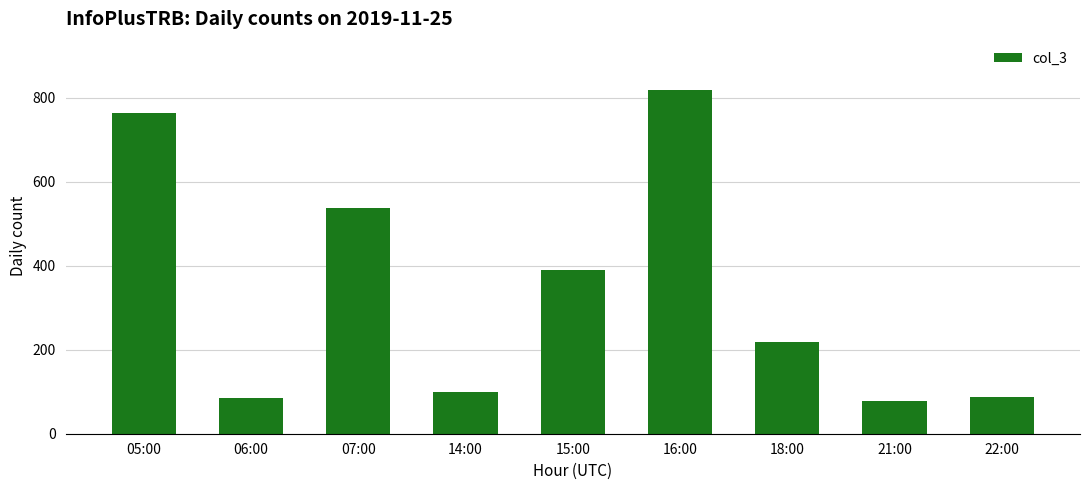

The value at 21:00 is 77. True or false?

True